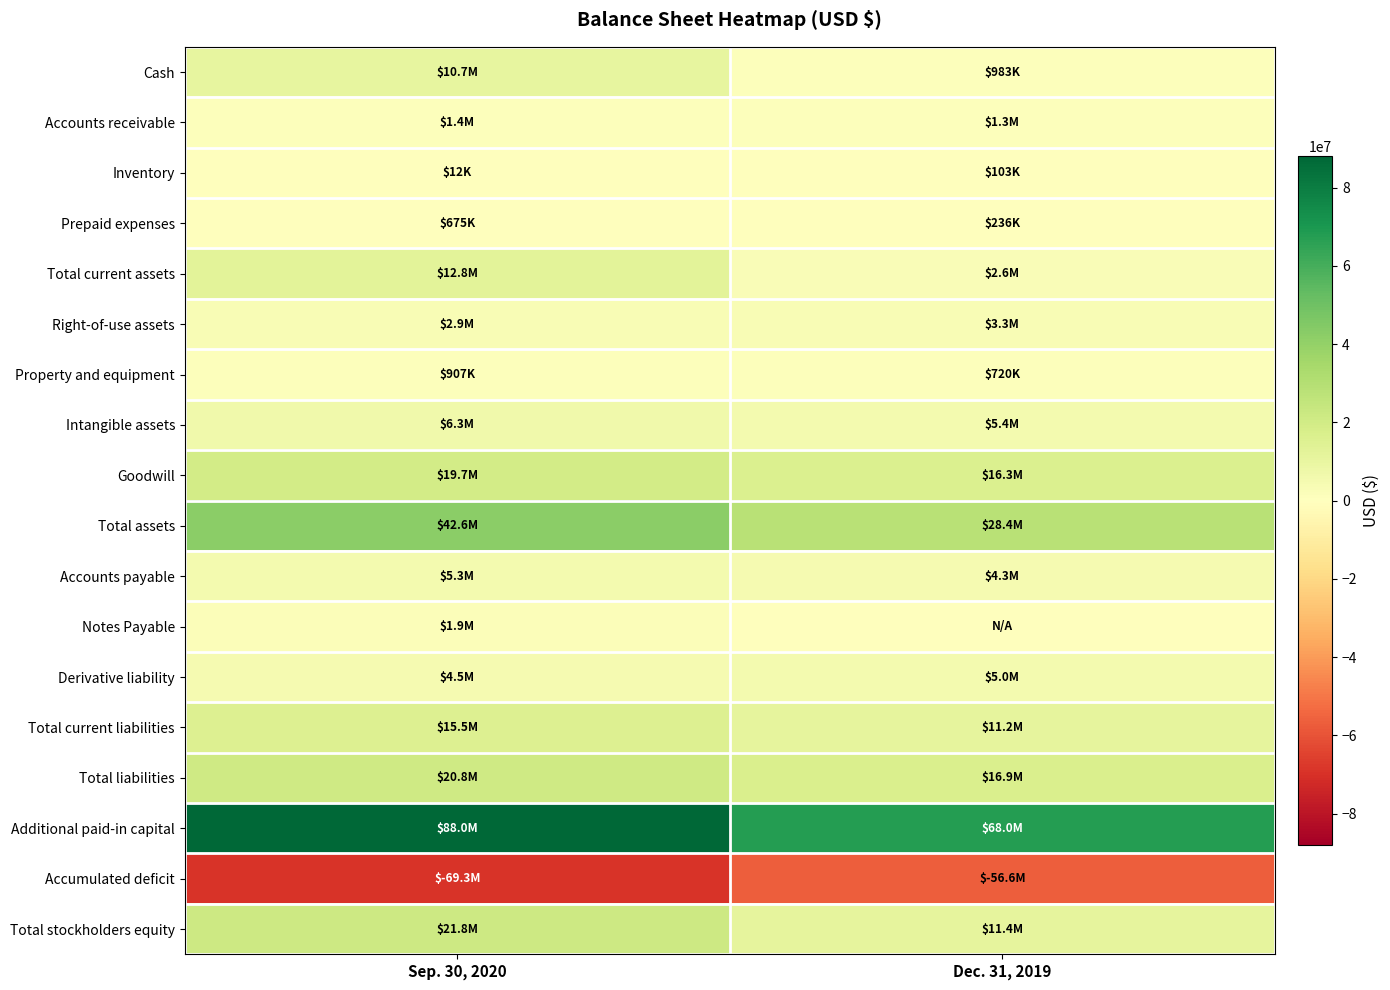

Reading left to right, list all the values displayed in this chart.

Cash: Sep. 30, 2020=10722000	Dec. 31, 2019=983000
Accounts receivable: Sep. 30, 2020=1353000	Dec. 31, 2019=1271000
Inventory: Sep. 30, 2020=12000	Dec. 31, 2019=103000
Prepaid expenses: Sep. 30, 2020=675000	Dec. 31, 2019=236000
Total current assets: Sep. 30, 2020=12762000	Dec. 31, 2019=2593000
Right-of-use assets: Sep. 30, 2020=2868000	Dec. 31, 2019=3275000
Property and equipment: Sep. 30, 2020=907000	Dec. 31, 2019=720000
Intangible assets: Sep. 30, 2020=6270000	Dec. 31, 2019=5365000
Goodwill: Sep. 30, 2020=19699000	Dec. 31, 2019=16337000
Total assets: Sep. 30, 2020=42575000	Dec. 31, 2019=28359000
Accounts payable: Sep. 30, 2020=5346000	Dec. 31, 2019=4338000
Notes Payable: Sep. 30, 2020=1885000	Dec. 31, 2019=0
Derivative liability: Sep. 30, 2020=4545000	Dec. 31, 2019=5048000
Total current liabilities: Sep. 30, 2020=15474000	Dec. 31, 2019=11216000
Total liabilities: Sep. 30, 2020=20801000	Dec. 31, 2019=16914000
Additional paid-in capital: Sep. 30, 2020=87979000	Dec. 31, 2019=68028000
Accumulated deficit: Sep. 30, 2020=-69275000	Dec. 31, 2019=-56585000
Total stockholders equity: Sep. 30, 2020=21774000	Dec. 31, 2019=11445000